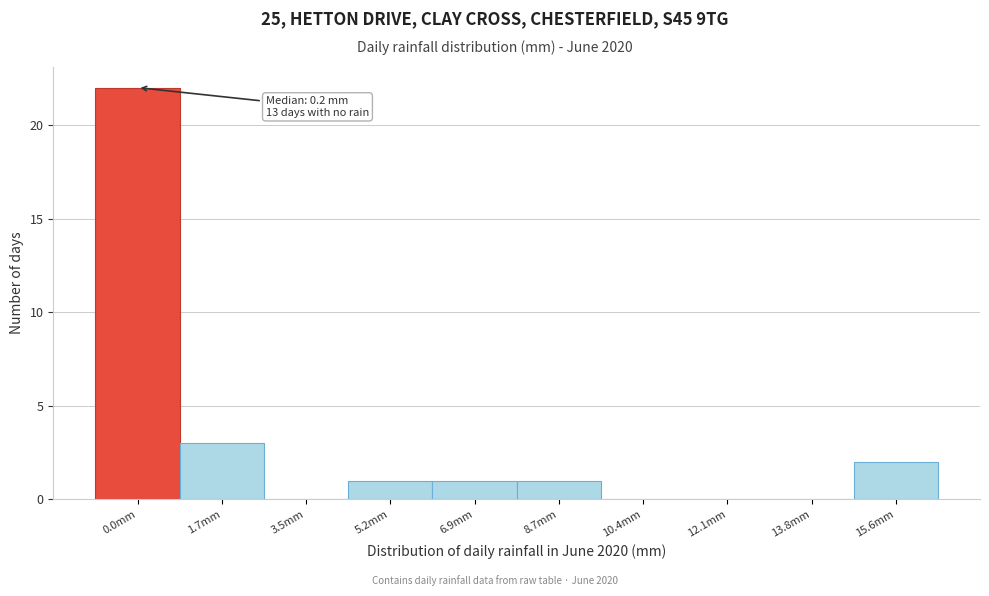

Reading left to right, list all the values displayed in this chart.

0.0mm=22	1.7mm=3	3.5mm=0	5.2mm=1	6.9mm=1	8.7mm=1	10.4mm=0	12.1mm=0	13.8mm=0	15.6mm=2